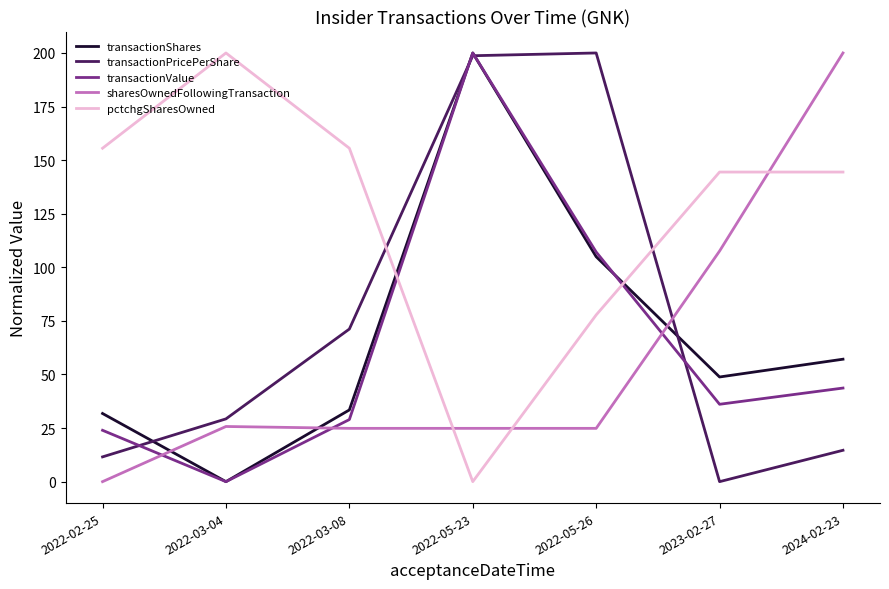

True or false: transactionPricePerShare has a value of 334.1 at 2022-05-23.

False